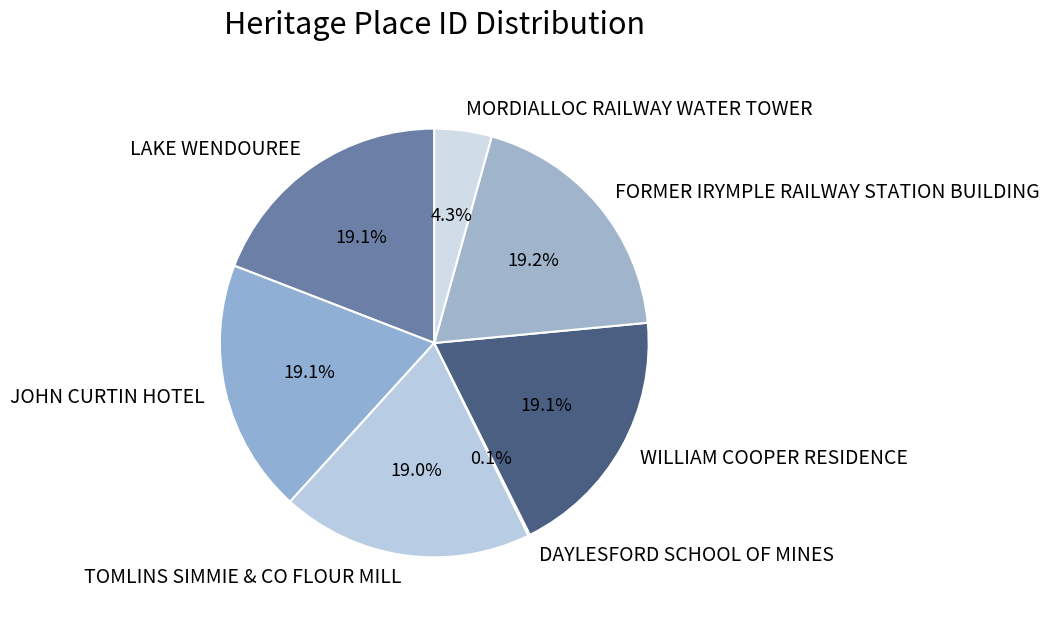

What is the total percentage of WILLIAM COOPER RESIDENCE and TOMLINS SIMMIE & CO FLOUR MILL?

38.1%